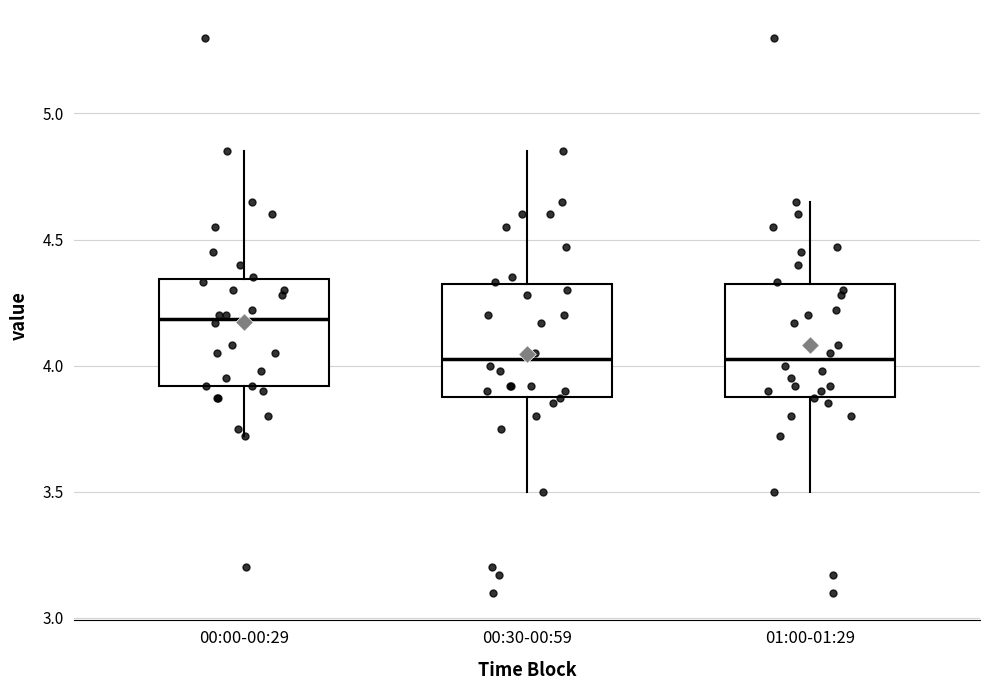

Where does the upper whisker of the box for 01:00-01:29 end on the y-axis? The values are not printed on the chart, so give them approximately, as read against the axis.

4.65